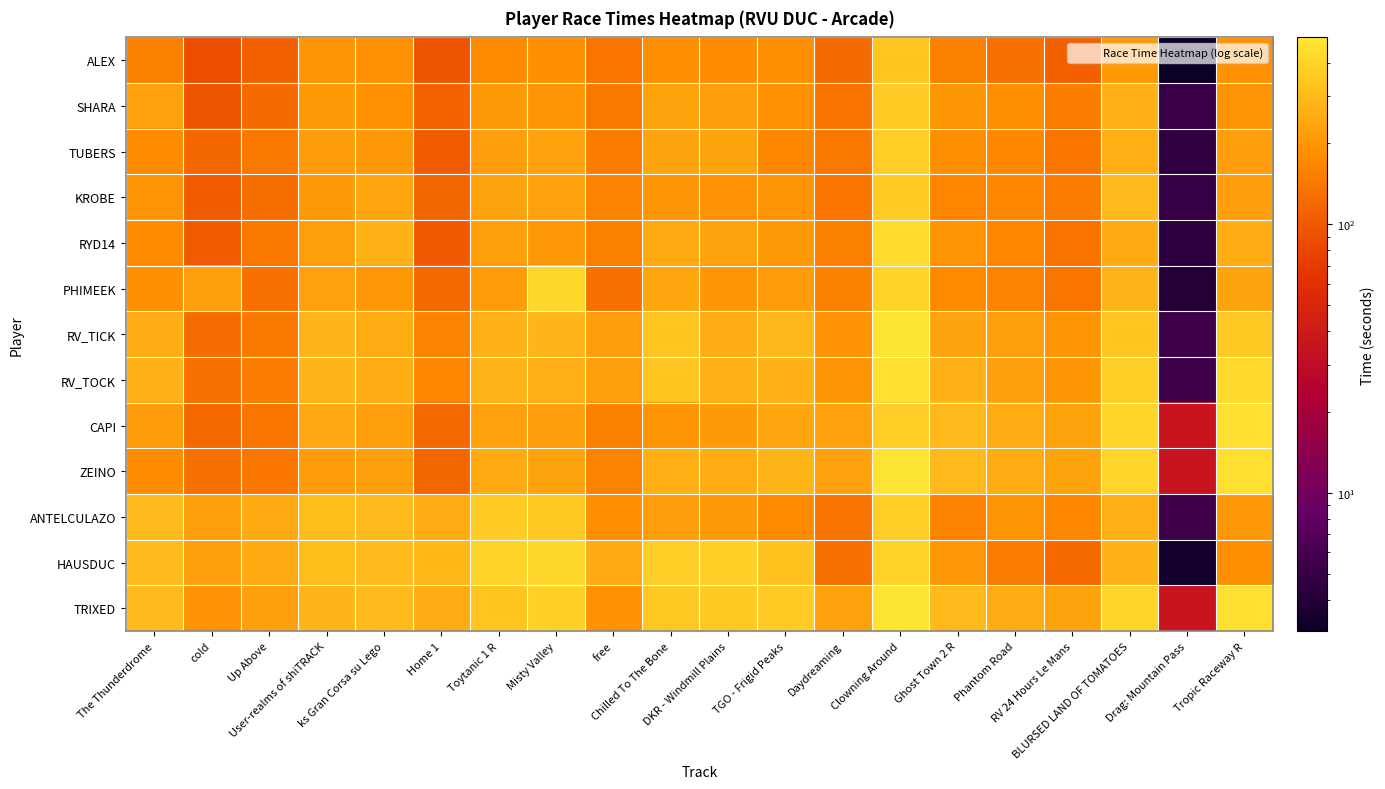

Which series has the largest total across all categories?

TRIXED